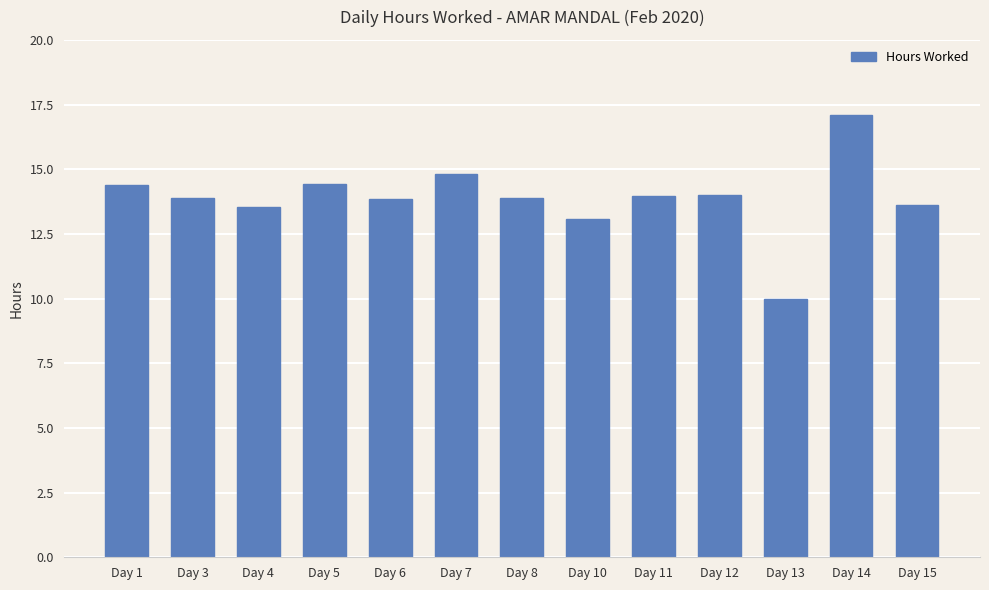

The value at Day 10 is 13.1. True or false?

True